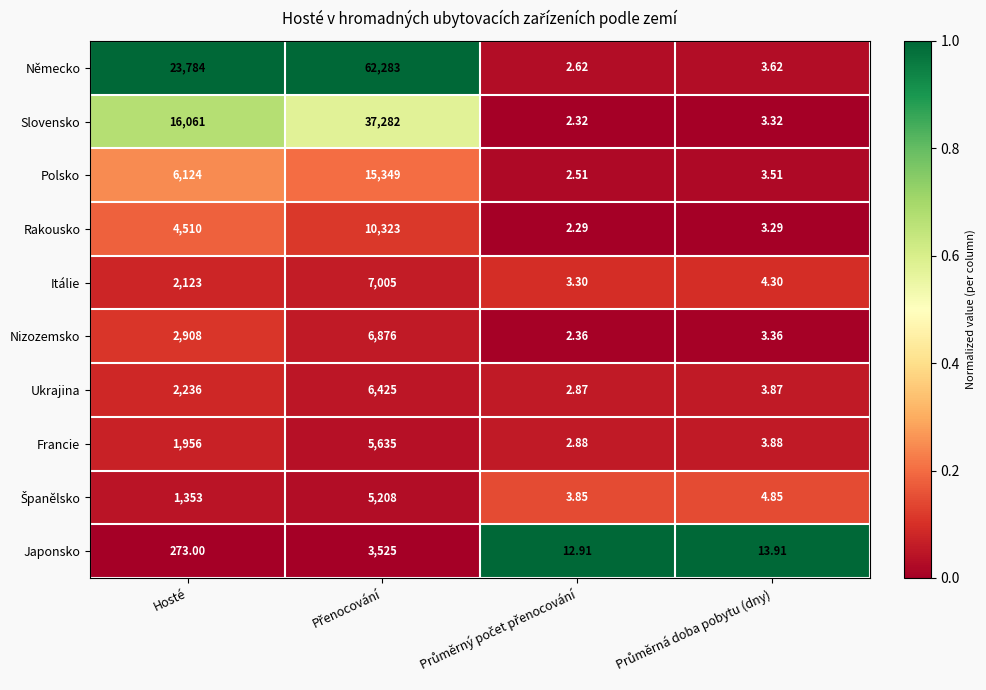

At which label is Polsko closest to 7675?

Hosté